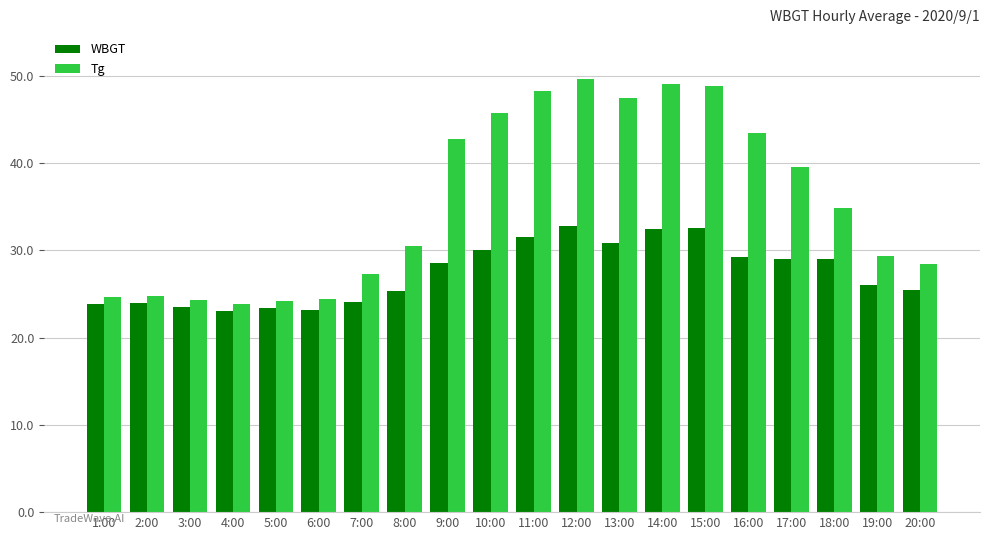

How many data points in WBGT are less than 28?

10